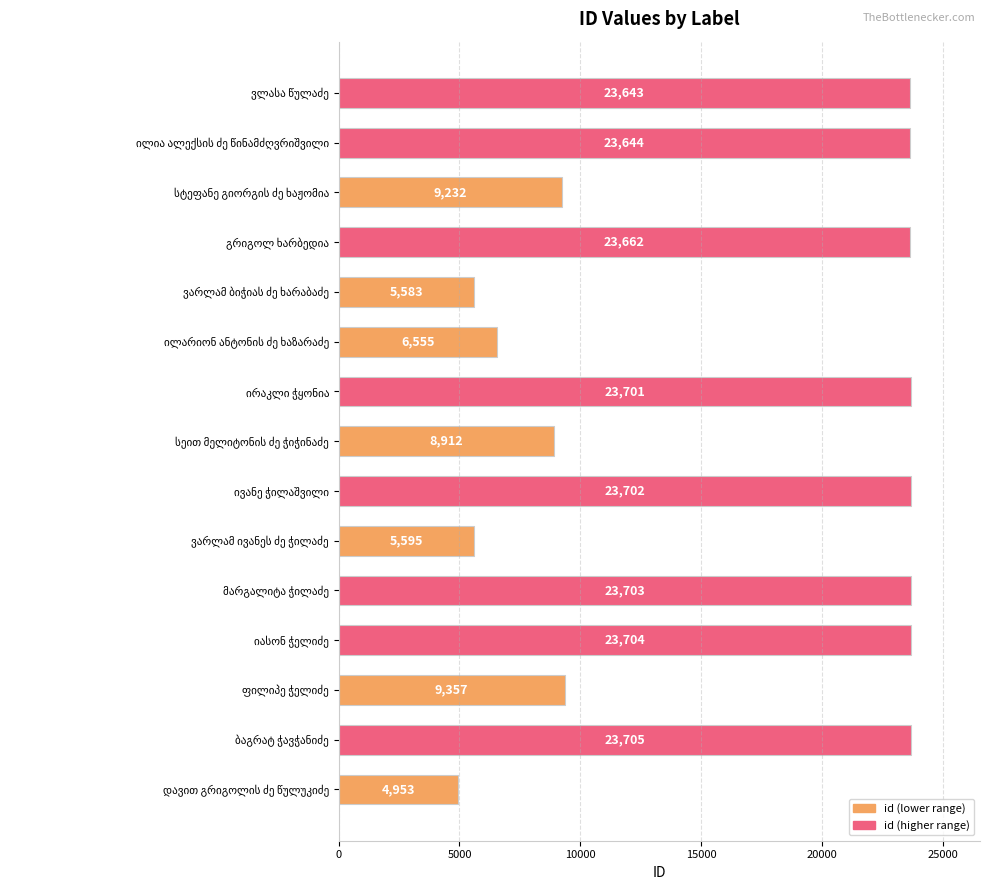

What is the minimum value shown in the chart?

4953